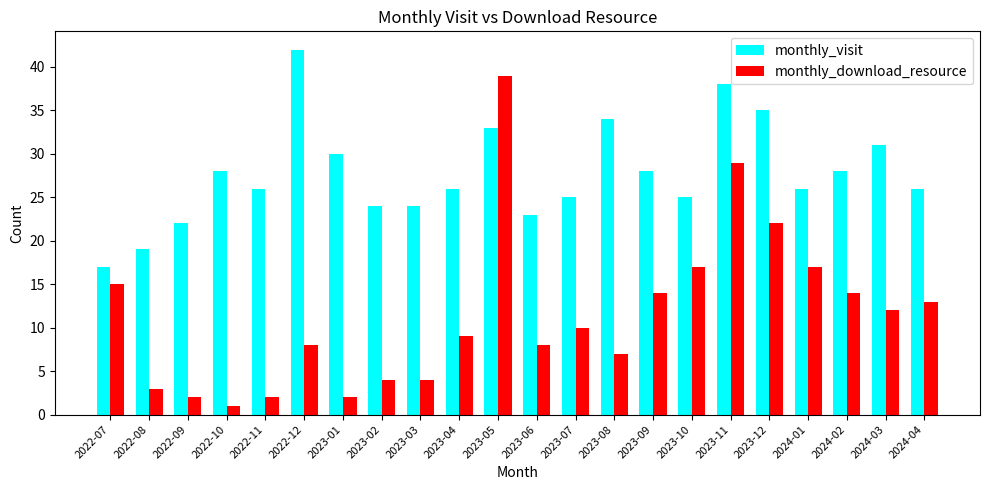

What is the maximum value shown in the chart?

42